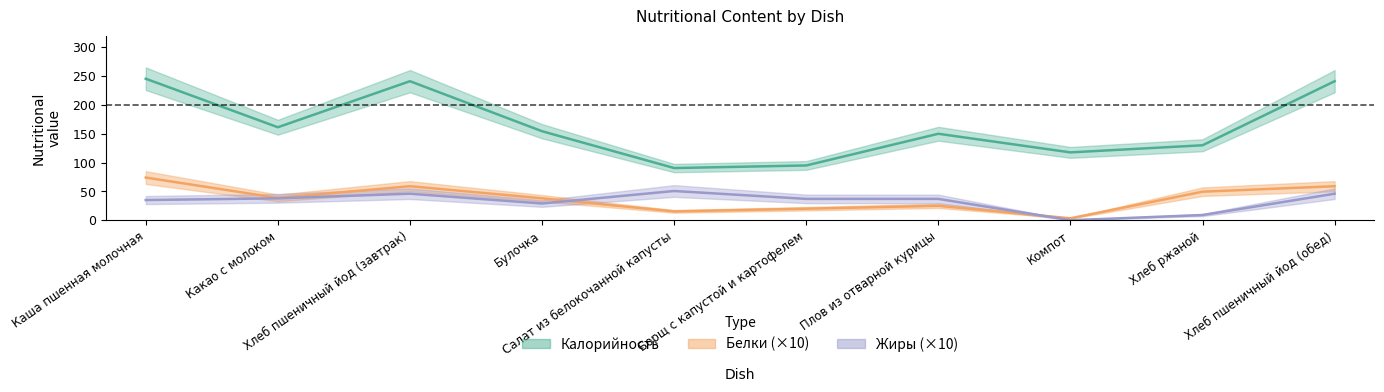

What is the approximate value of Белки at Компот?

3.3